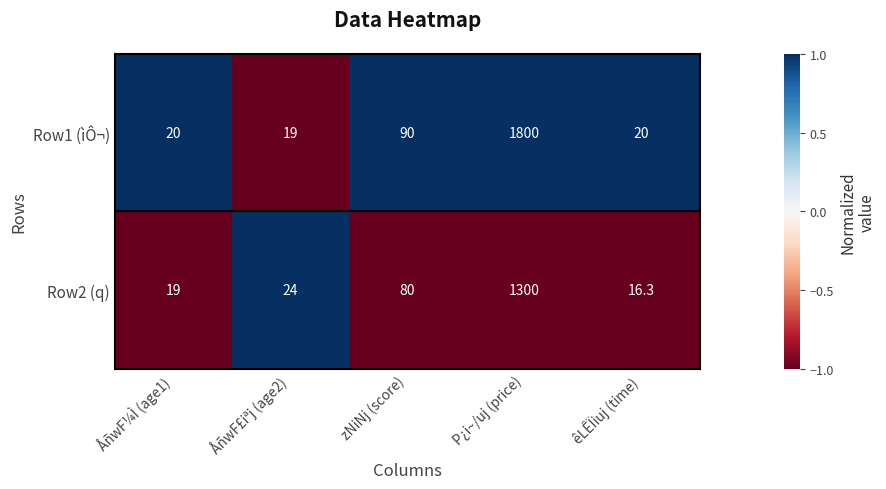

Read the Row2 (q) value at ÅñwF£iªj (age2).

24.0